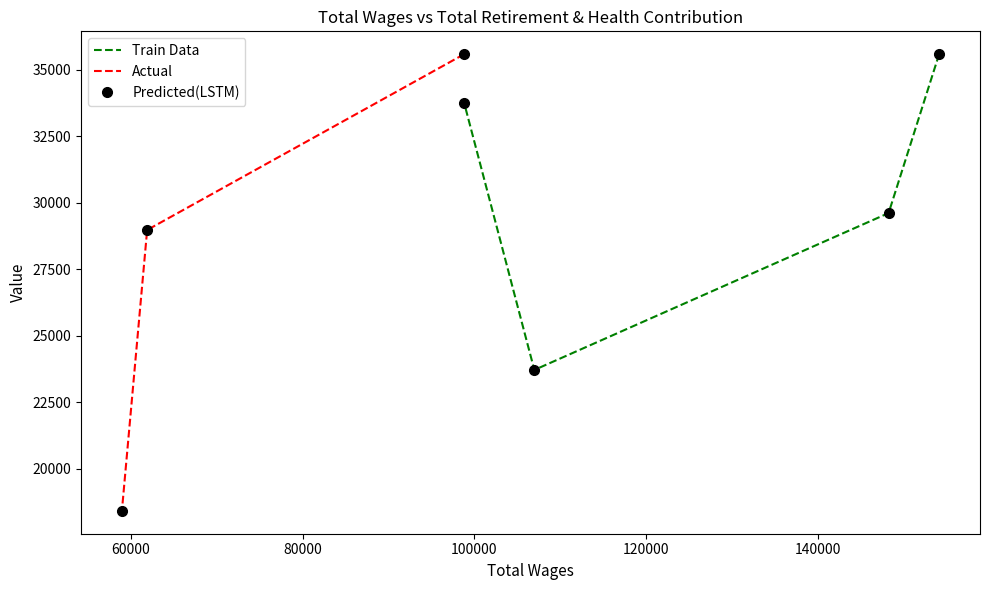

Is this an area chart (filled region under the line)?

No